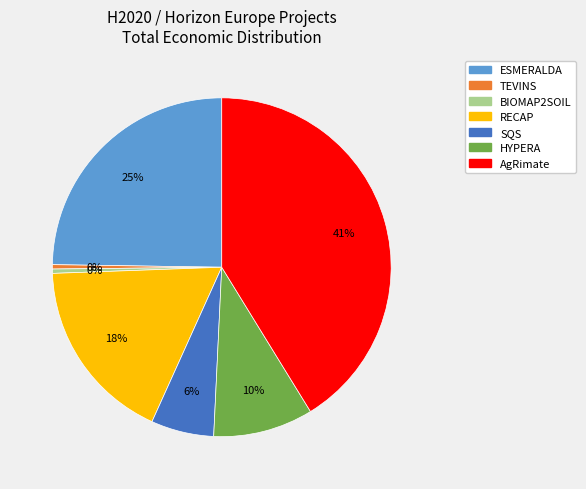

Is it true that BIOMAP2SOIL is 0% of the pie?

True